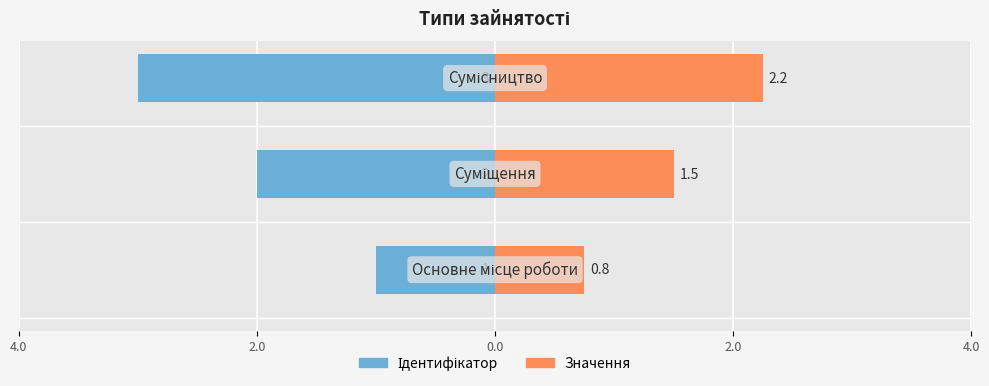

Reading right to left, what are all the values shown in this chart?

Ідентифікатор: 0.0=-3.0	2.0=-2.0	4.0=-1.0
Значення: 0.0=2.2	2.0=1.5	4.0=0.8